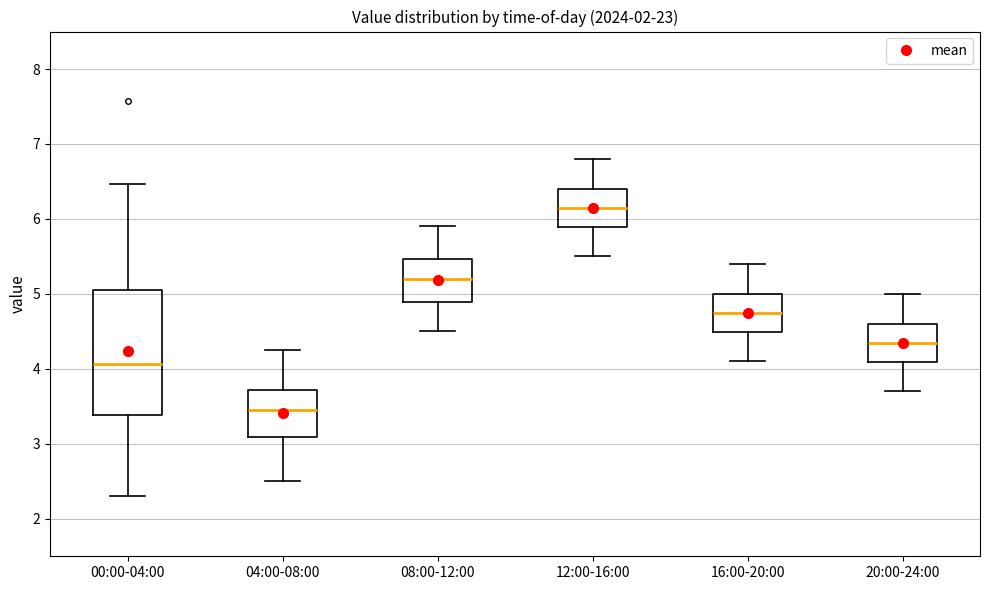

Where does the lower whisker of the box for 12:00-16:00 end on the y-axis? The values are not printed on the chart, so give them approximately, as read against the axis.

5.5